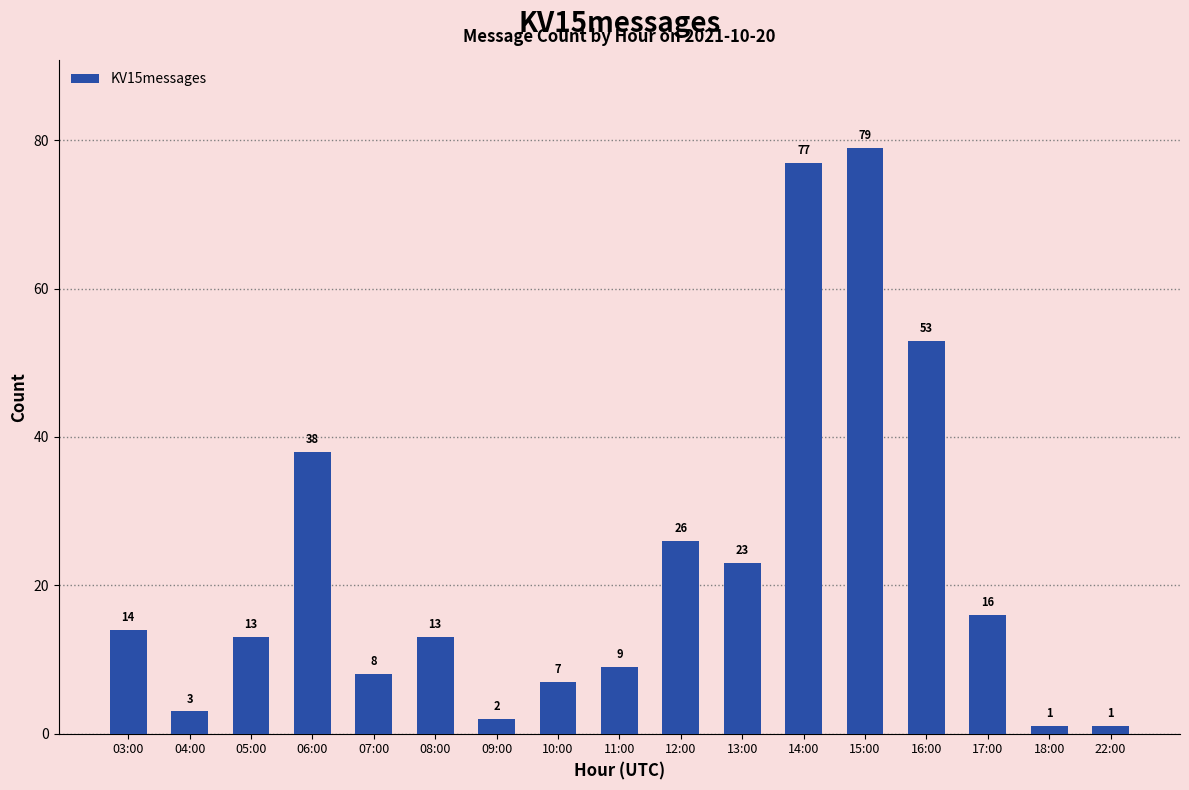

How many bars are there in total?

17